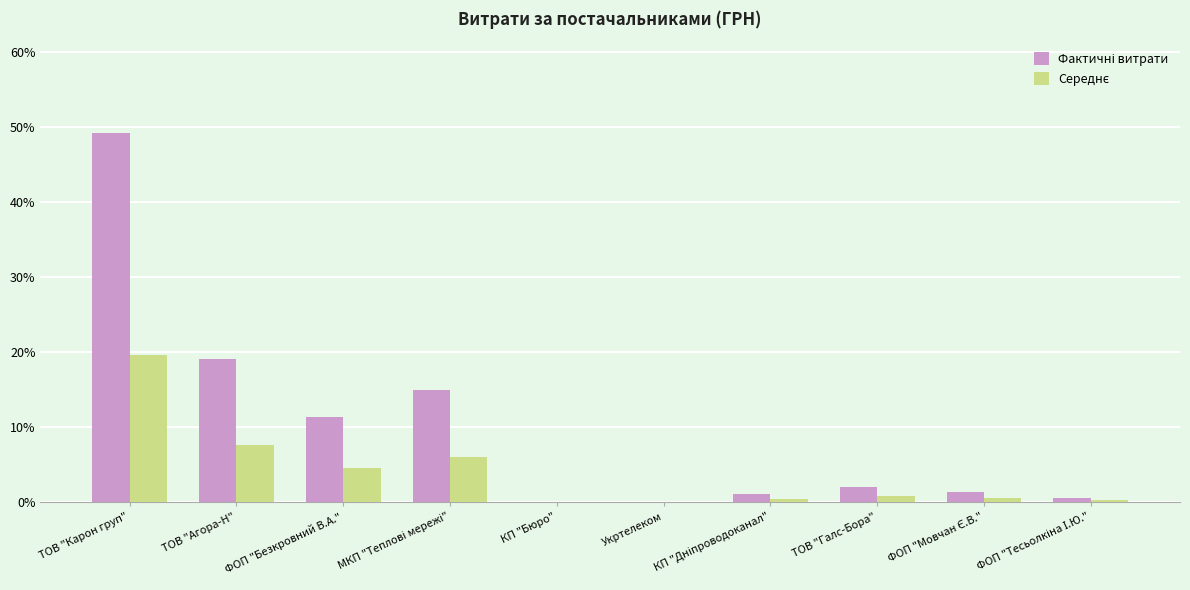

At which category is the sum across all series the highest?

ТОВ "Карон груп"